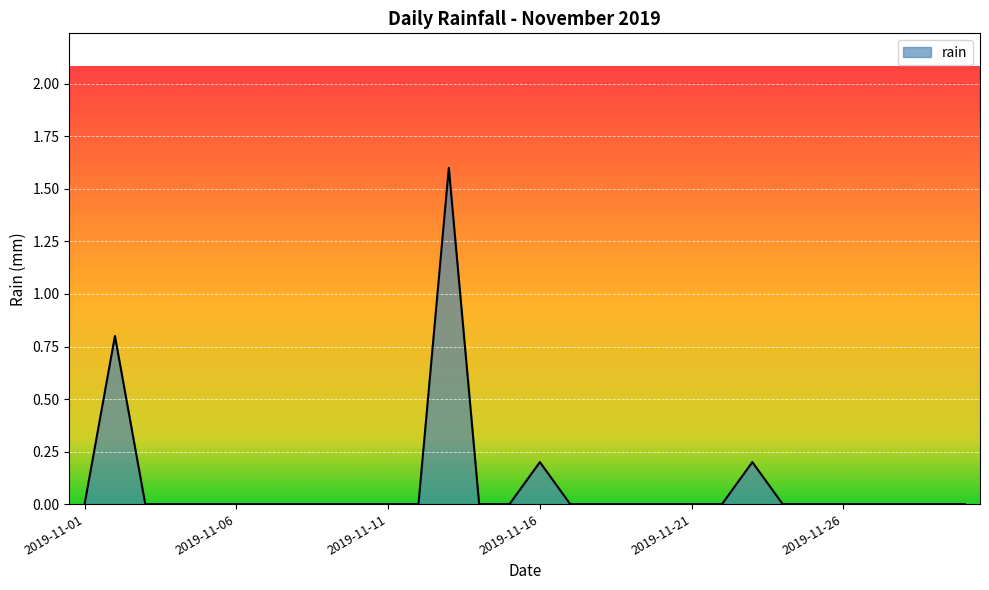

How many lines are shown in the chart?

1